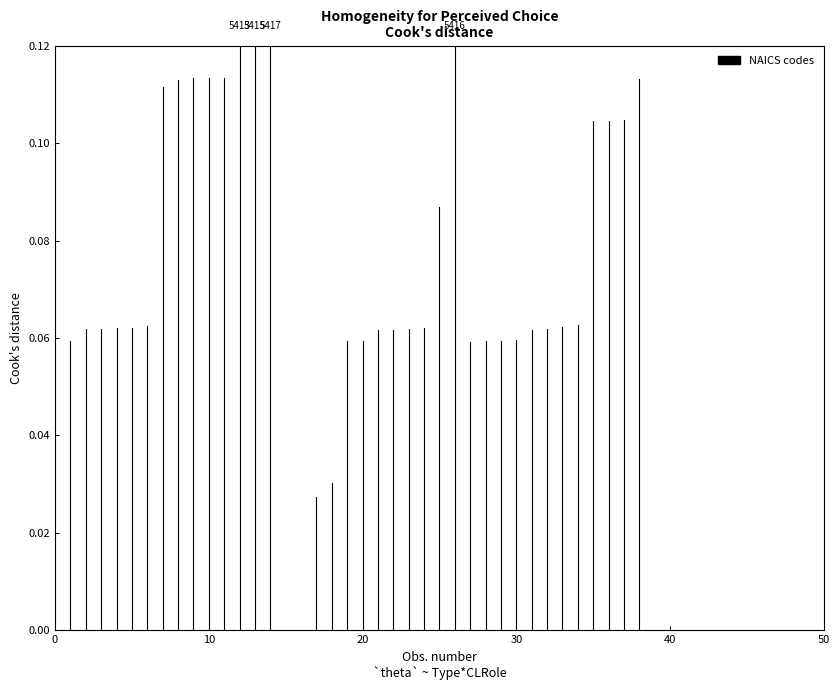

What is the difference between the maximum and minimum values?

0.1